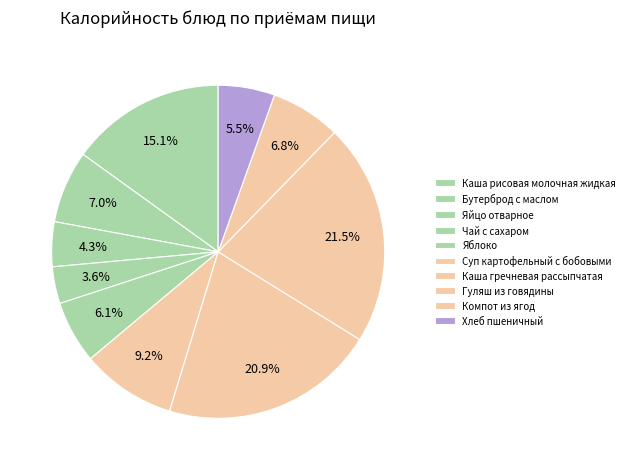

Is the sum of Каша гречневая рассыпчатая and Компот из ягод greater than half?

No